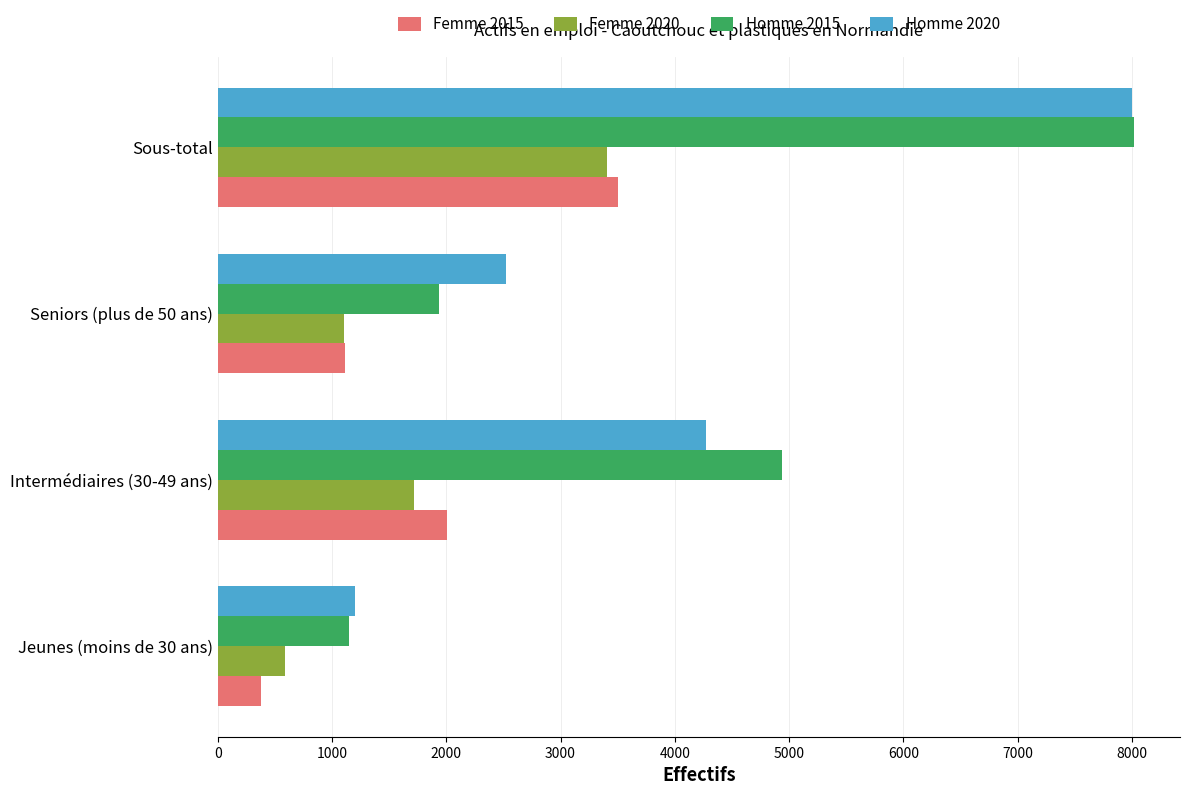

What is the difference between the maximum and minimum values in the Homme 2020 series?

6801.1